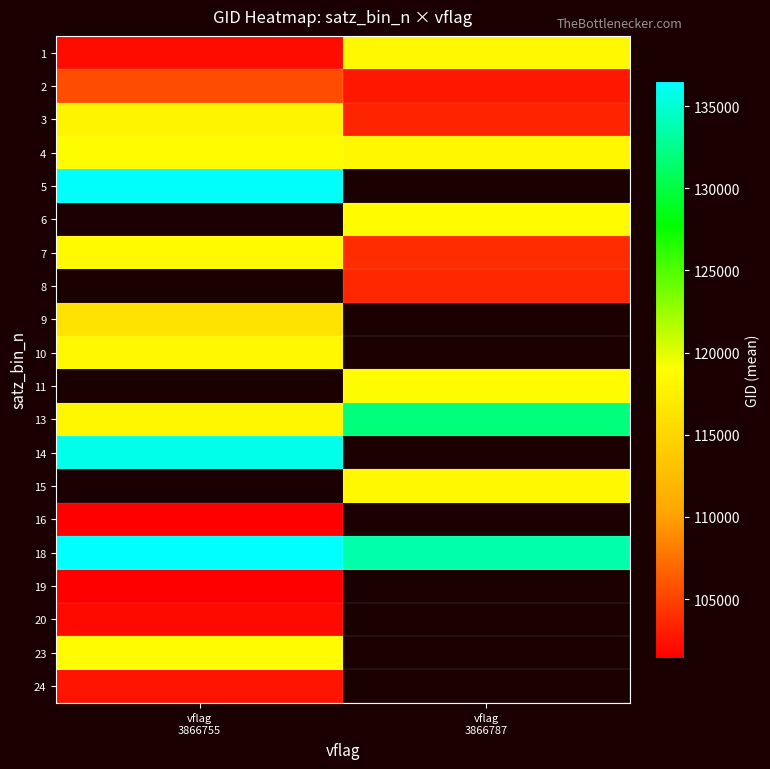

Is it true that 18 equals 136546.0 at vflag 3866755?

True